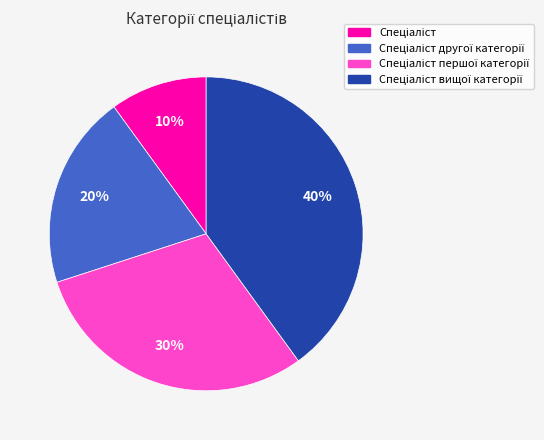

Is there a majority slice in this chart?

No